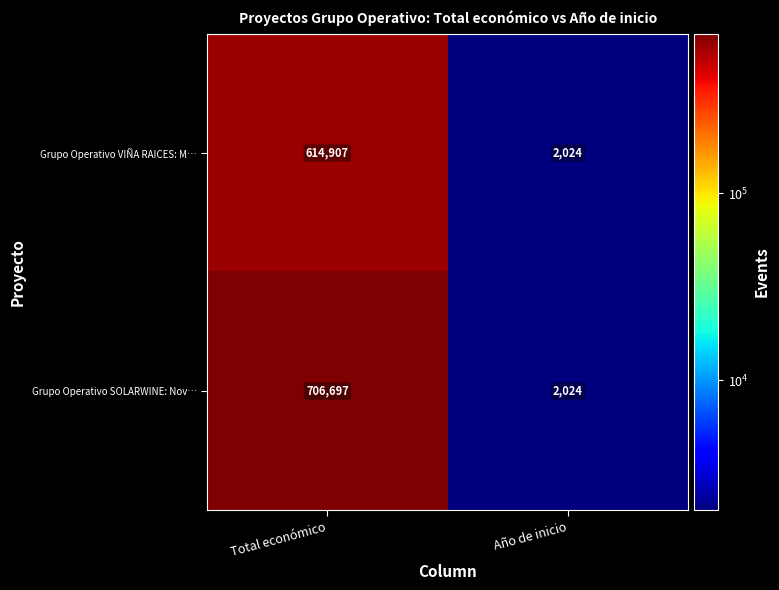

The value of Grupo Operativo SOLARWINE: Nov… at Total económico is 935782. True or false?

False